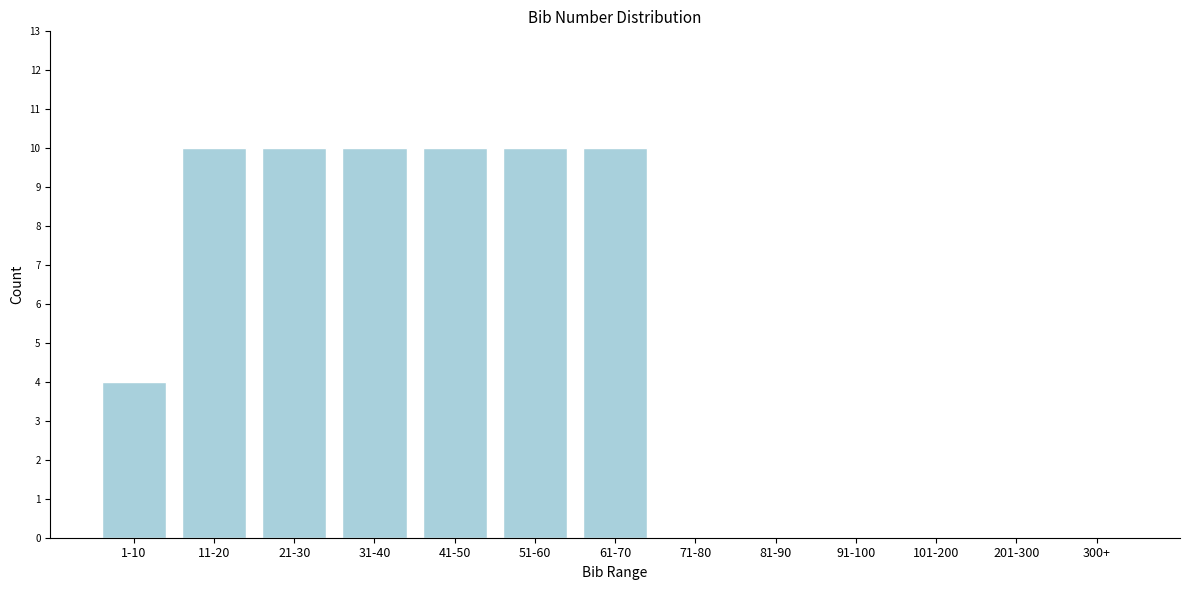

Reading left to right, transcribe all the data shown in this chart.

1-10=4	11-20=10	21-30=10	31-40=10	41-50=10	51-60=10	61-70=10	71-80=0	81-90=0	91-100=0	101-200=0	201-300=0	300+=0